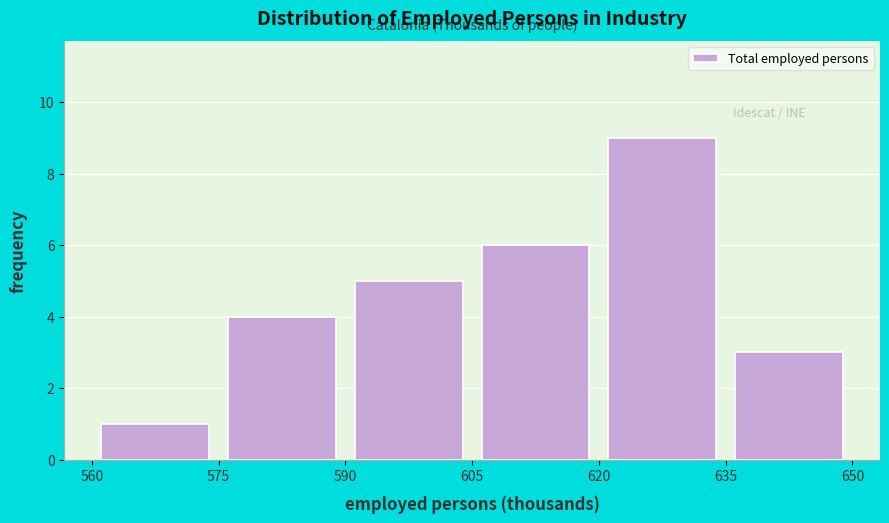

Which range on the x-axis has the tallest bar?

620 to 635